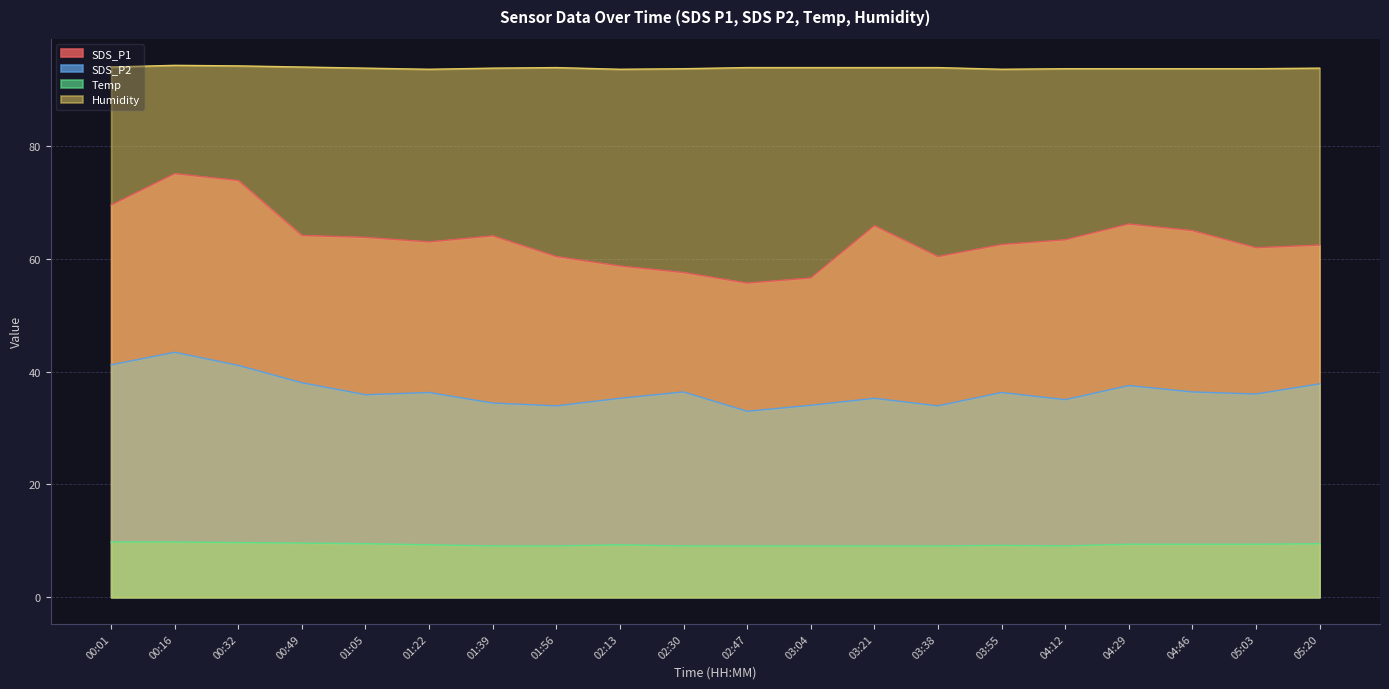

Where is Temp nearest to the value 9?

01:39